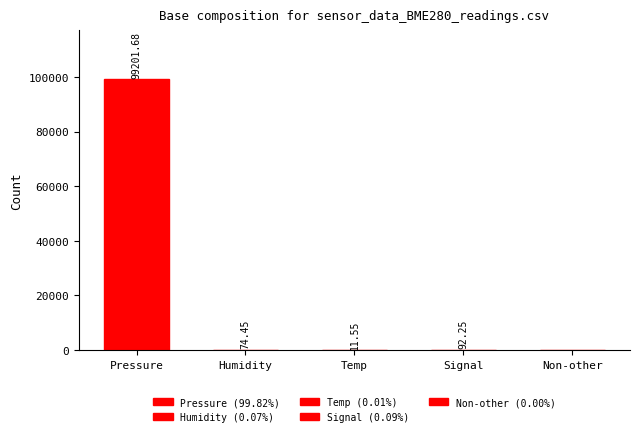

What is the sum of all values?

99379.9